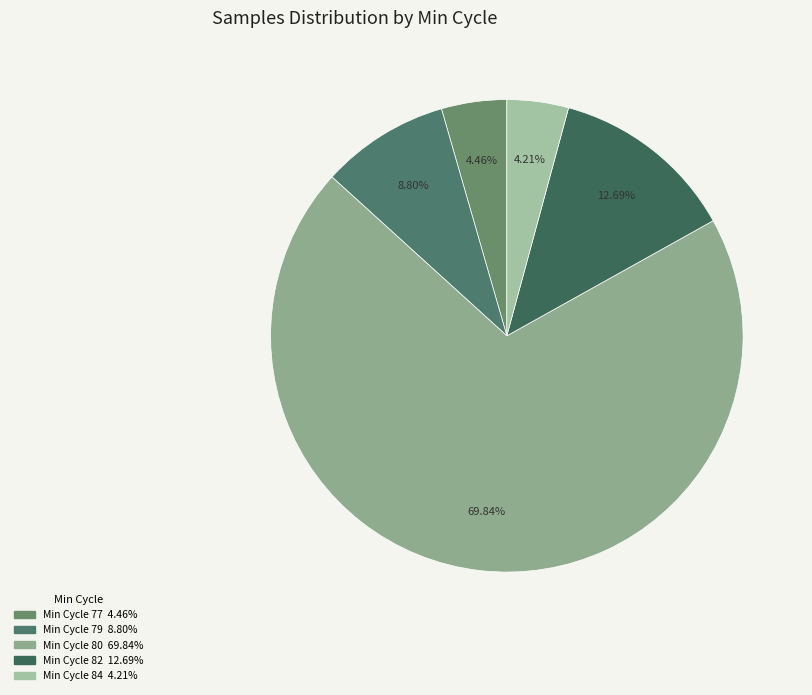

To the nearest percent, what is the average slice percentage?

20%